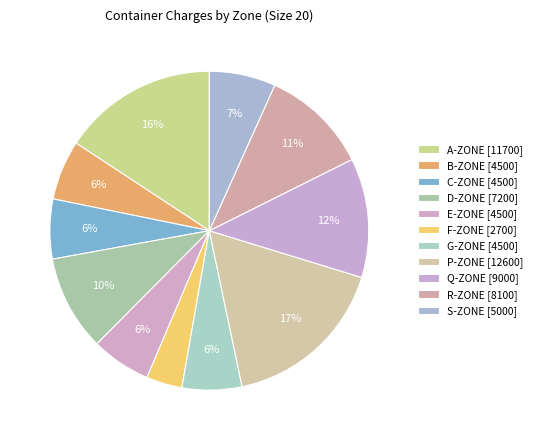

Count the number of slices in the pie.

11